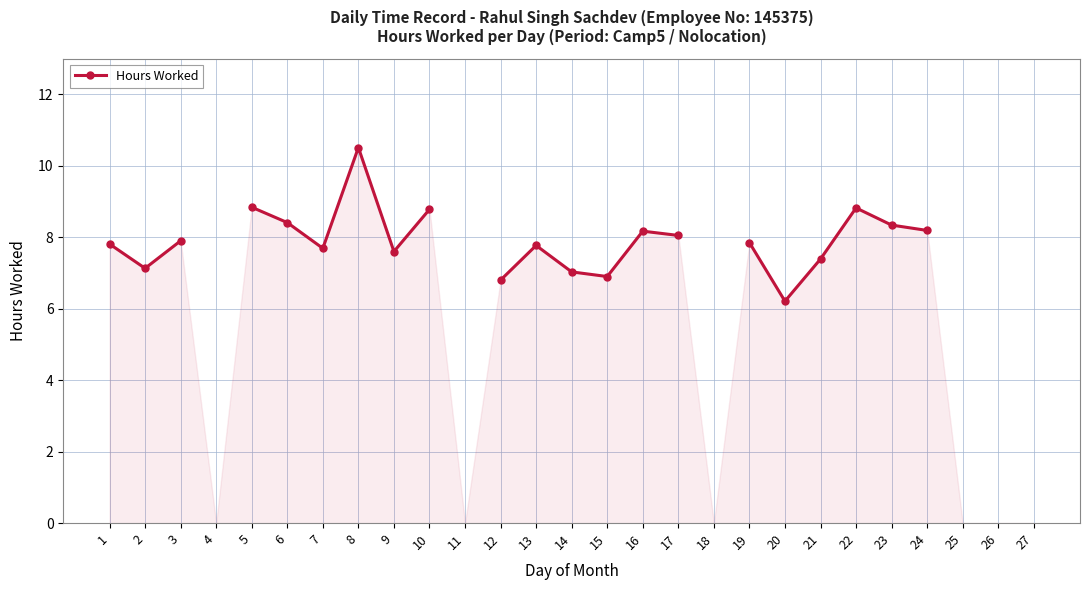

What is the approximate value at 19?

7.8